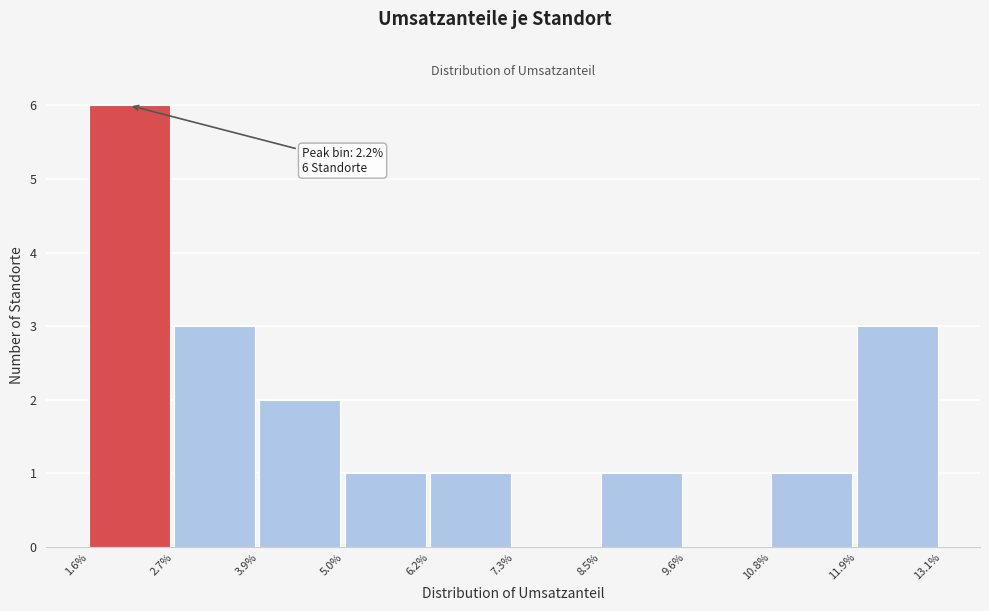

Reading left to right, what are all the values shown in this chart?

1.6%=6	2.7%=3	3.9%=2	5.0%=1	6.2%=1	7.3%=0	8.5%=1	9.6%=0	10.8%=1	11.9%=3